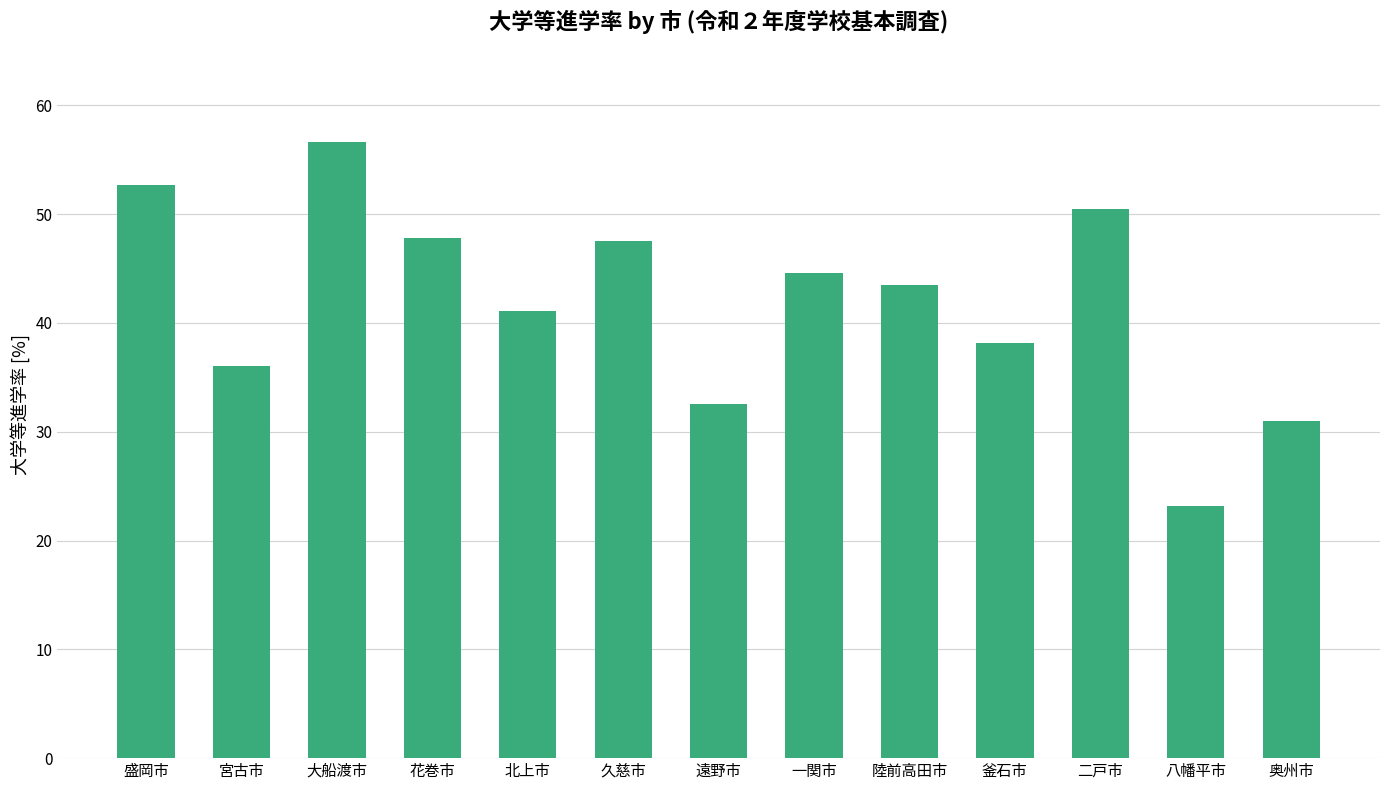

Reading left to right, list all the values displayed in this chart.

盛岡市=52.7	宮古市=36.0	大船渡市=56.6	花巻市=47.9	北上市=41.1	久慈市=47.5	遠野市=32.6	一関市=44.6	陸前高田市=43.5	釜石市=38.2	二戸市=50.4	八幡平市=23.2	奥州市=31.0